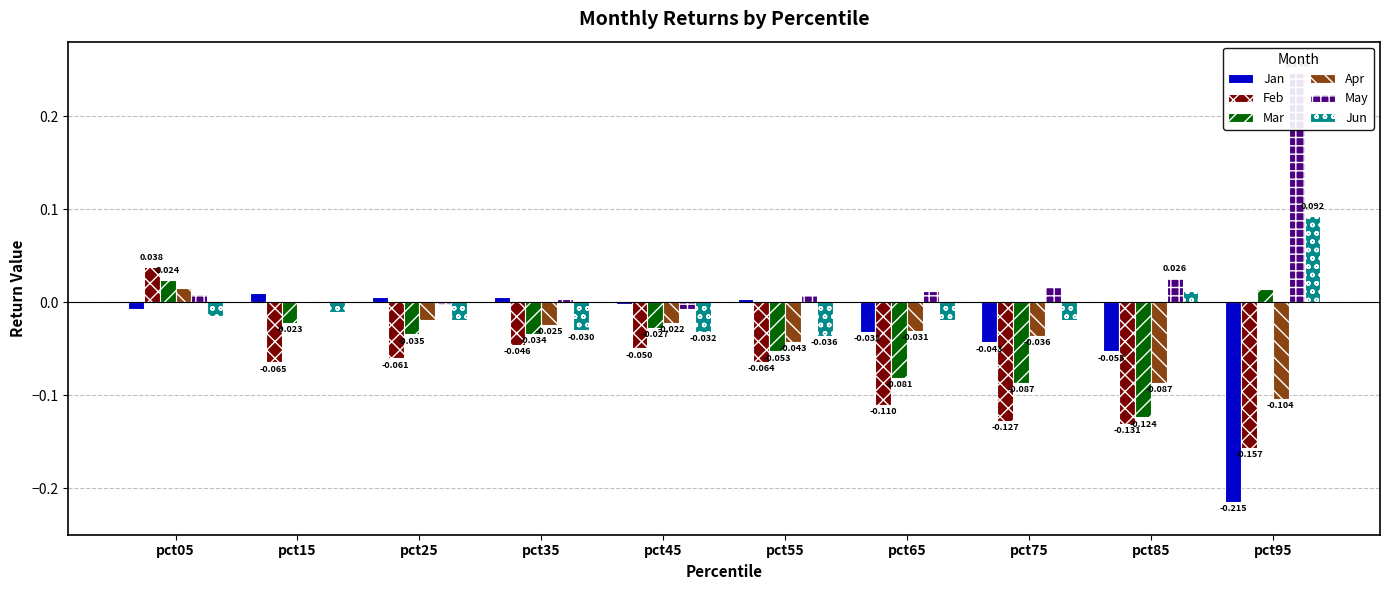

How many categories are shown in the chart?

10